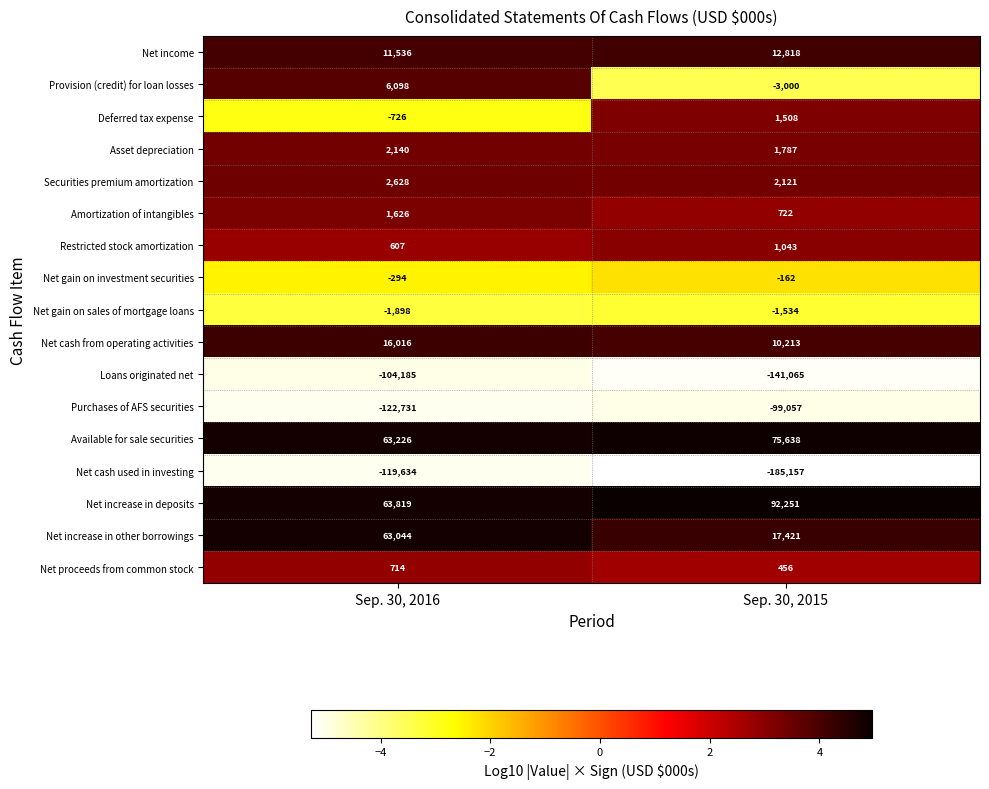

What is the difference between the Net gain on investment securities values at Sep. 30, 2016 and Sep. 30, 2015?

132